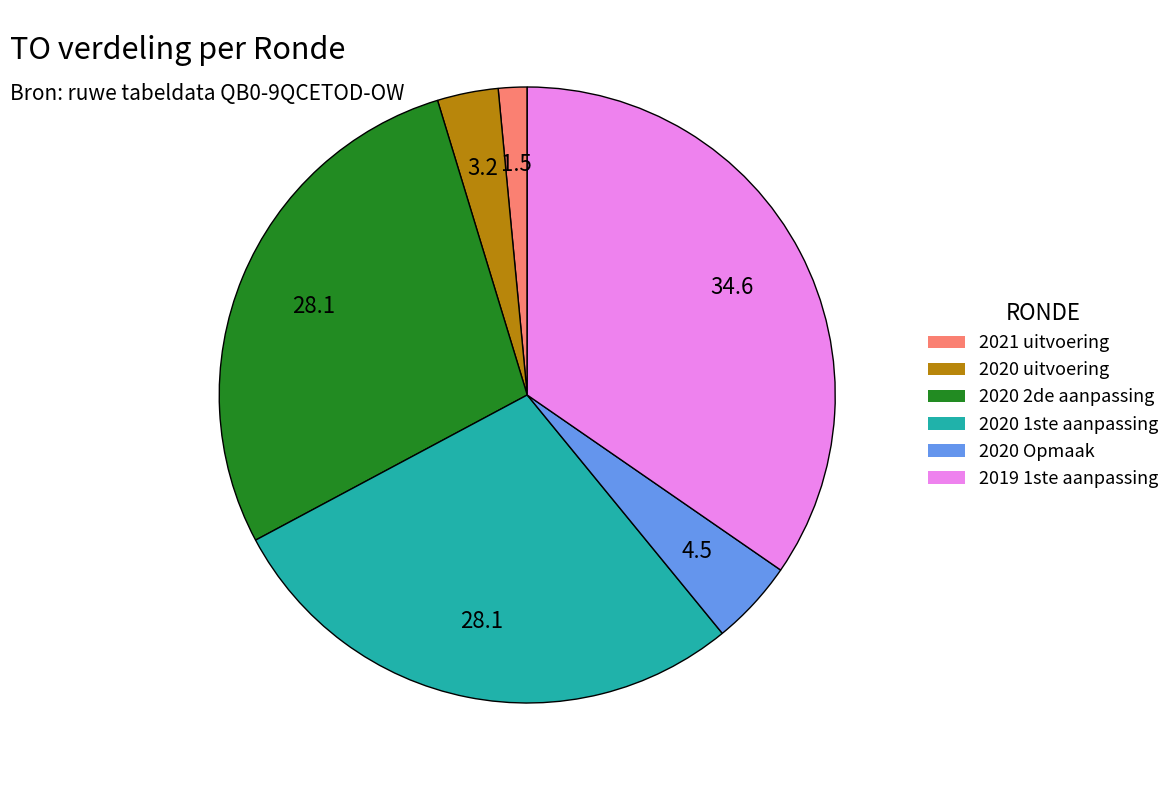

Which has a higher value, 2019 1ste aanpassing or 2020 Opmaak?

2019 1ste aanpassing